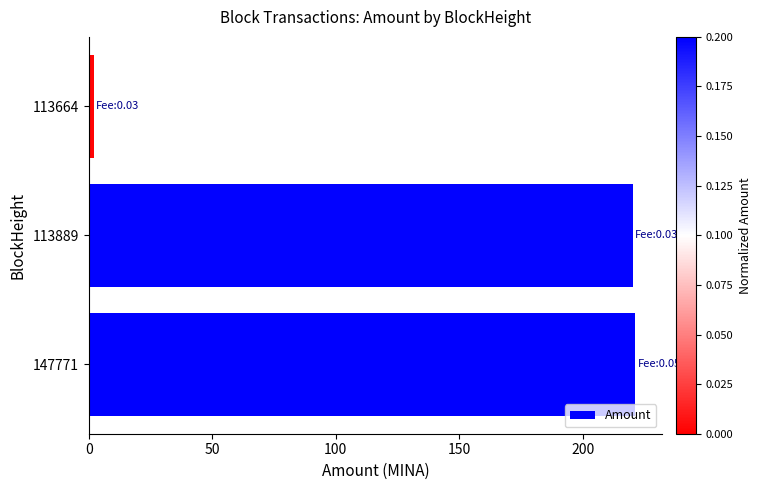

What is the average value?

147.8